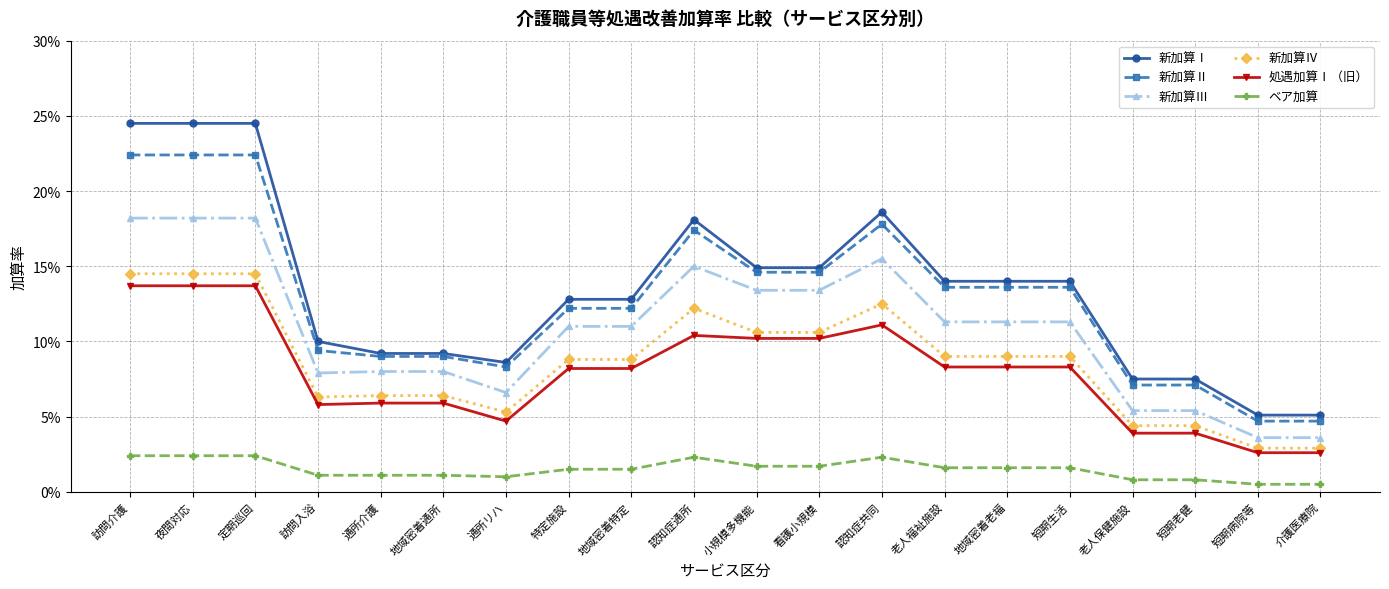

Does the chart have visible grid lines?

Yes